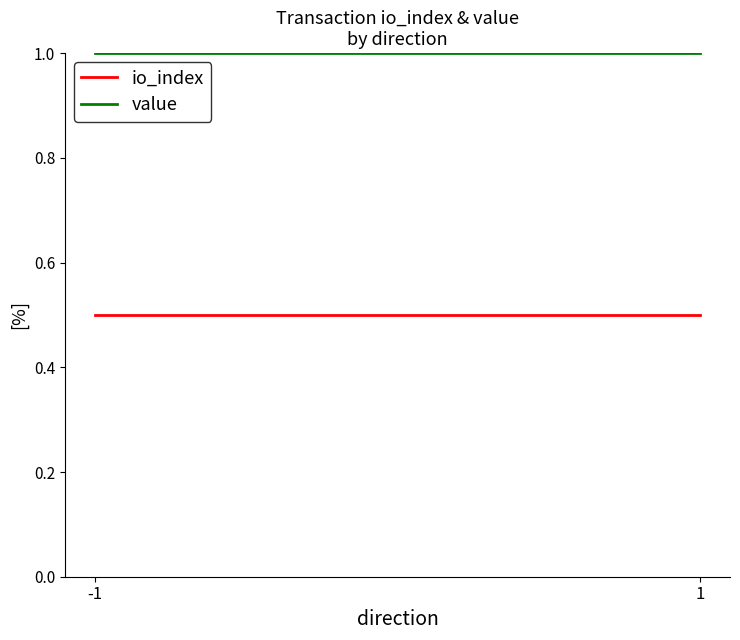

What value does the value series have at 1?

1.0